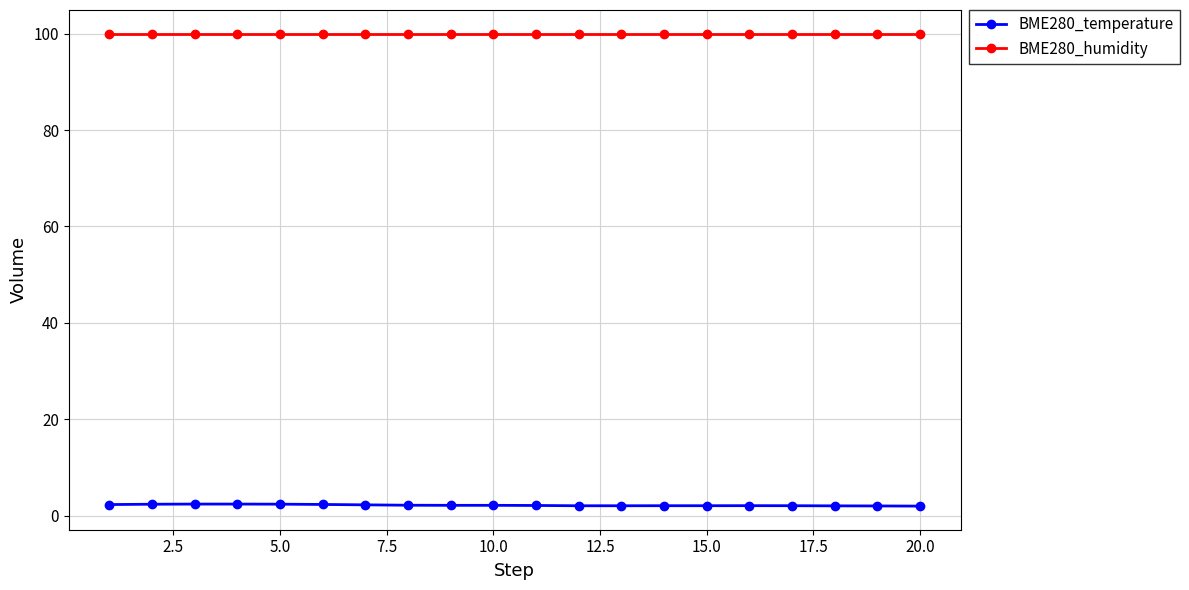

At how many categories does at least one series exceed 70?

20